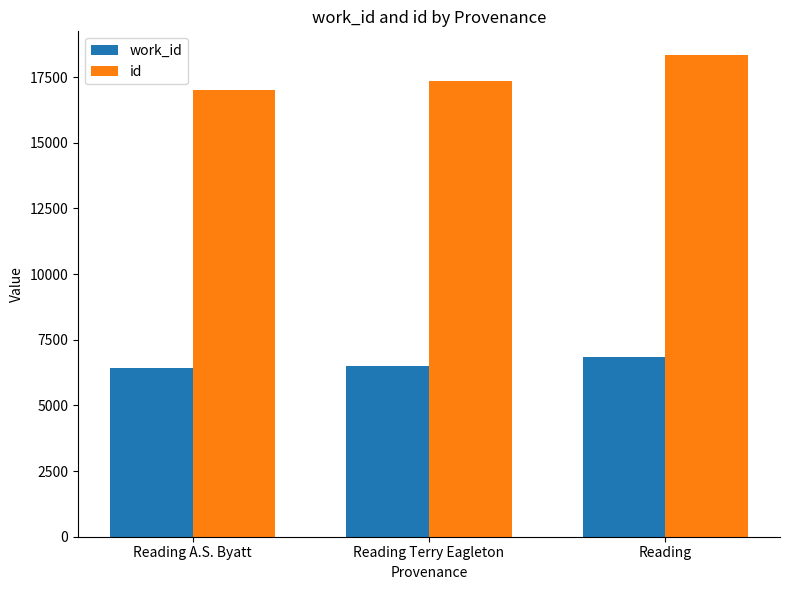

What is the label of the 1st bar from the right?

Reading